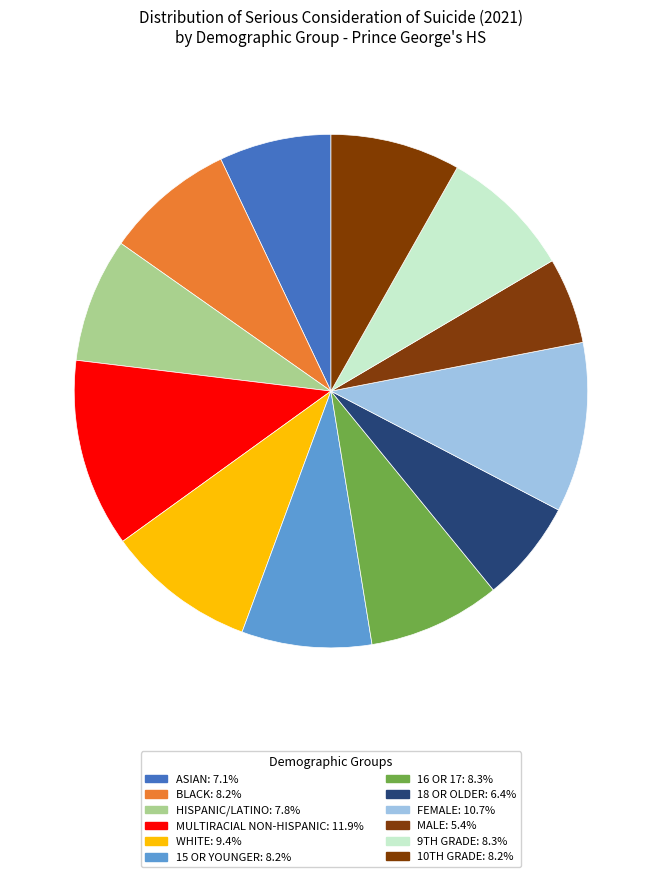

Is there any slice that represents more than half of the pie?

No